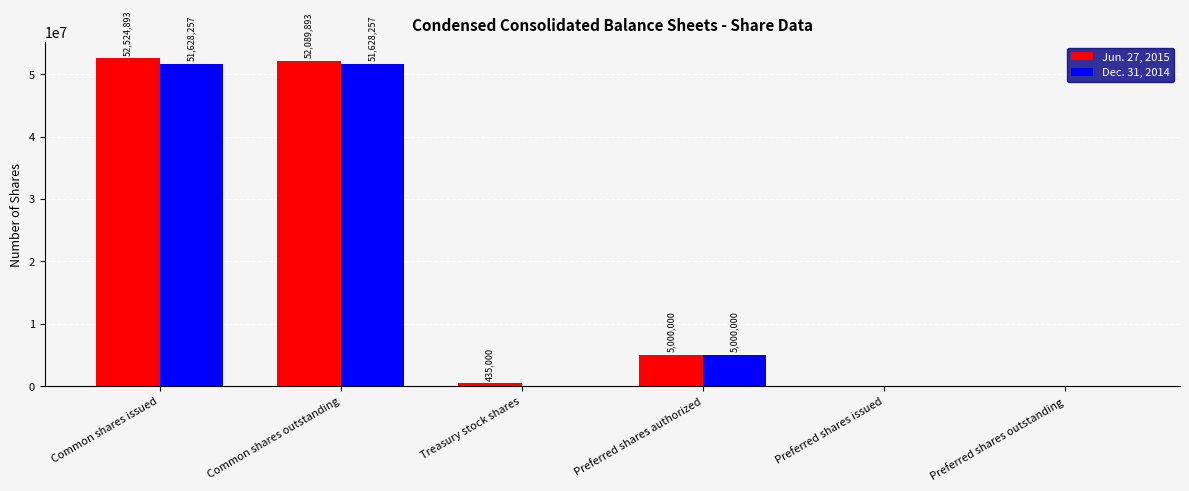

What is the total value across all series at Common shares outstanding?

103718150